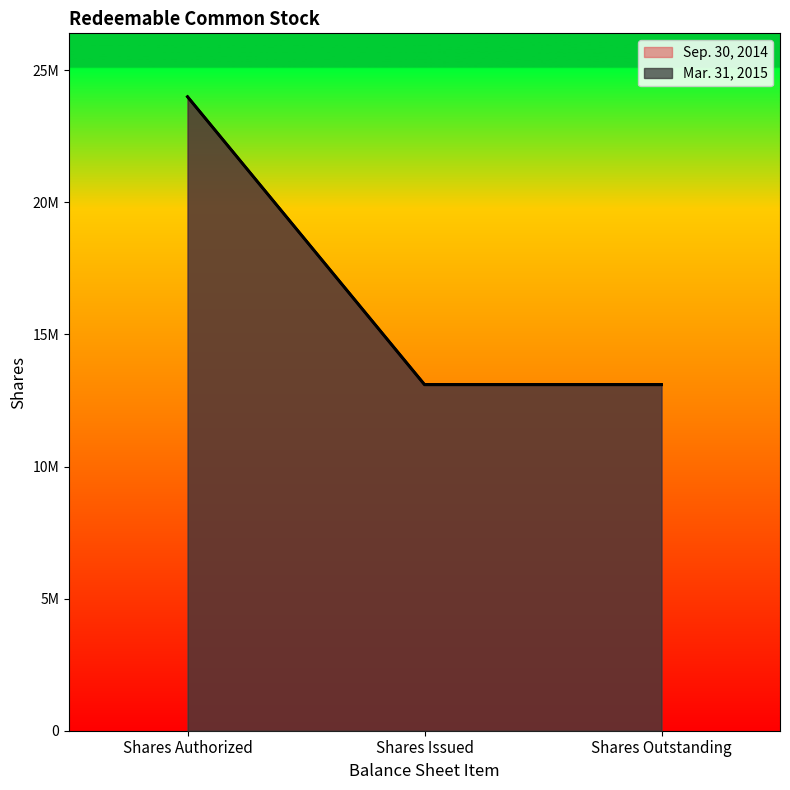

What is the difference between the highest and lowest values at Shares Issued?

14527